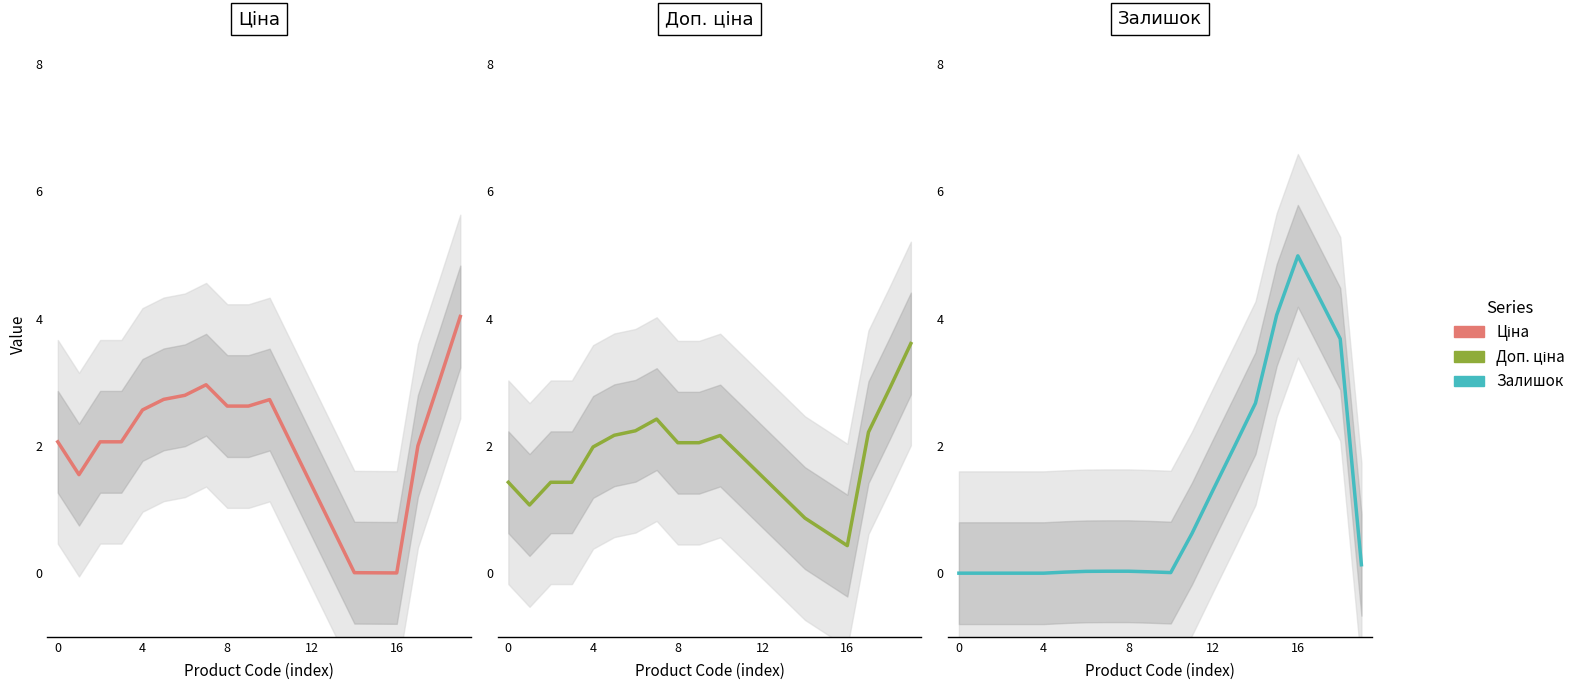

How many intersections are there between Залишок and Доп. ціна?

2